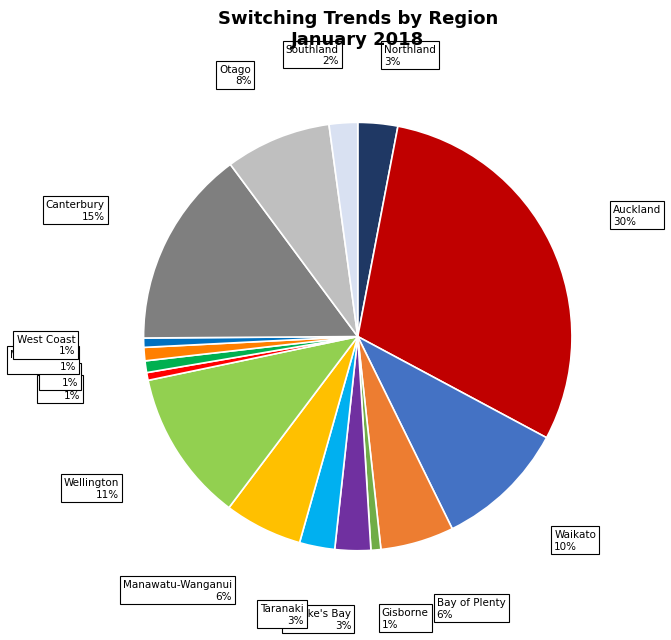

Is there a majority slice in this chart?

No